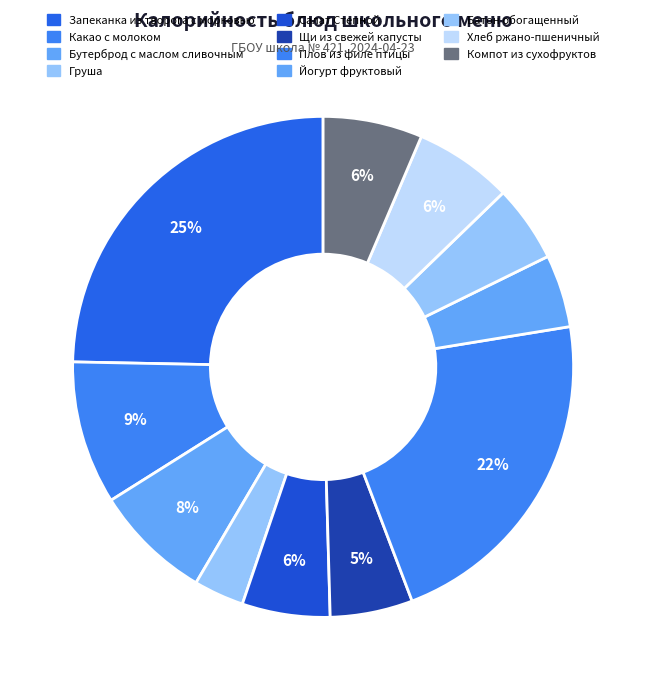

Which category has the biggest portion of the pie?

Запеканка из творога с морковью